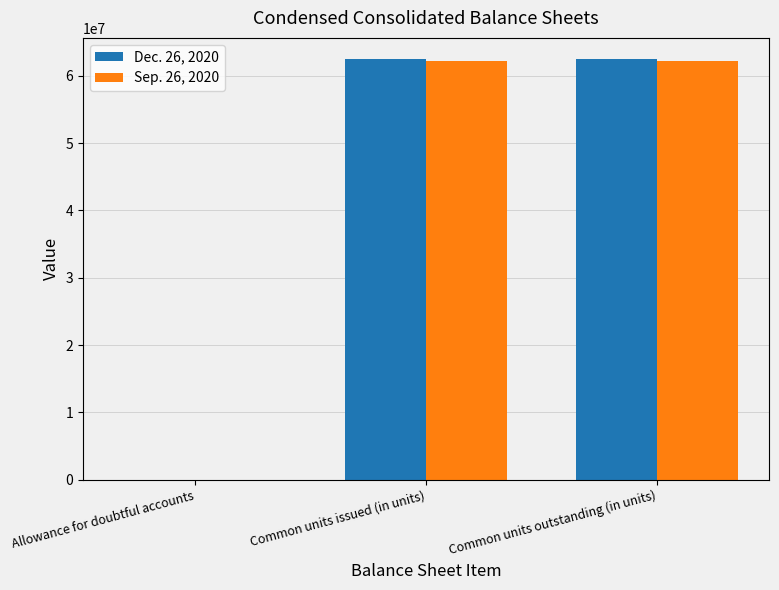

Is the value of Dec. 26, 2020 at Common units issued (in units) greater than the value of Sep. 26, 2020 at Allowance for doubtful accounts?

Yes